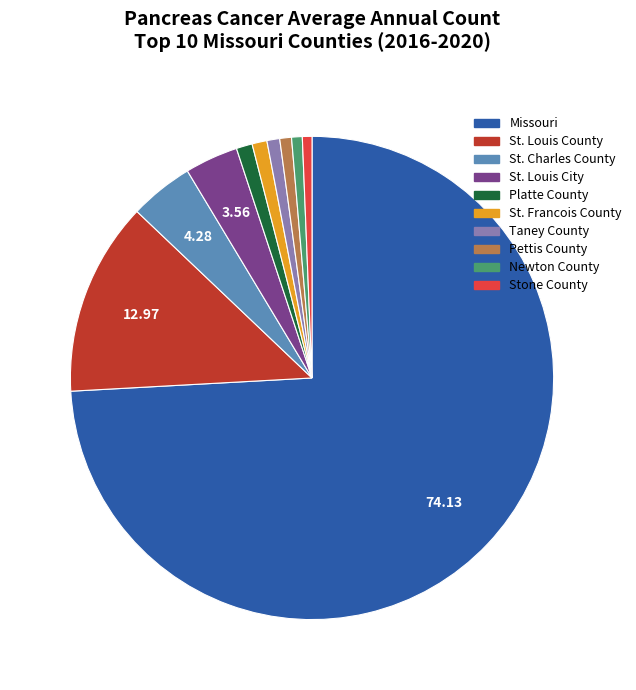

Which has a higher value, St. Louis County or St. Francois County?

St. Louis County